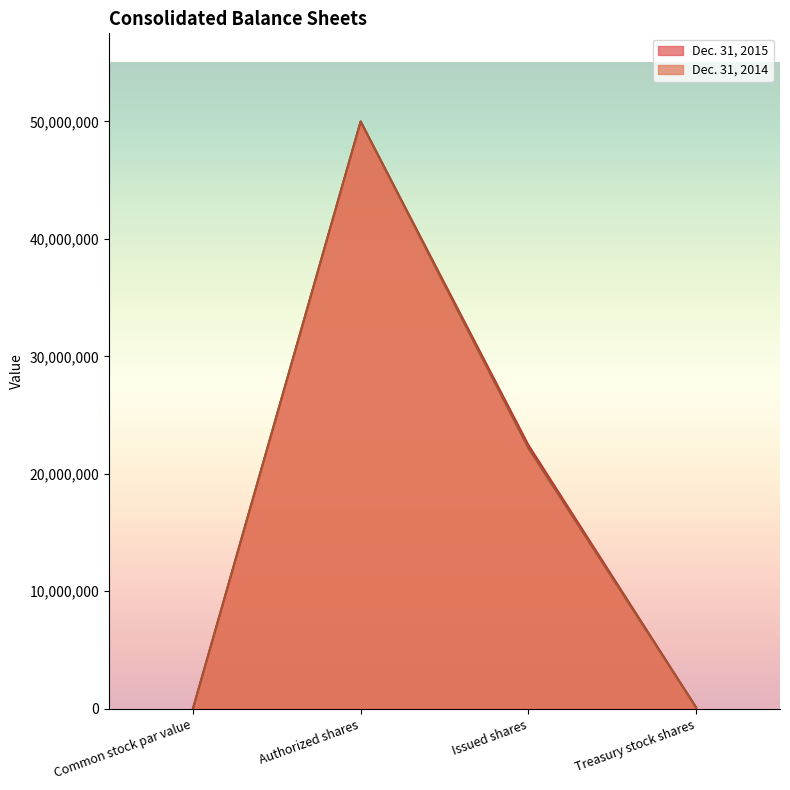

Which category has the highest value in the Dec. 31, 2015 series?

Authorized shares